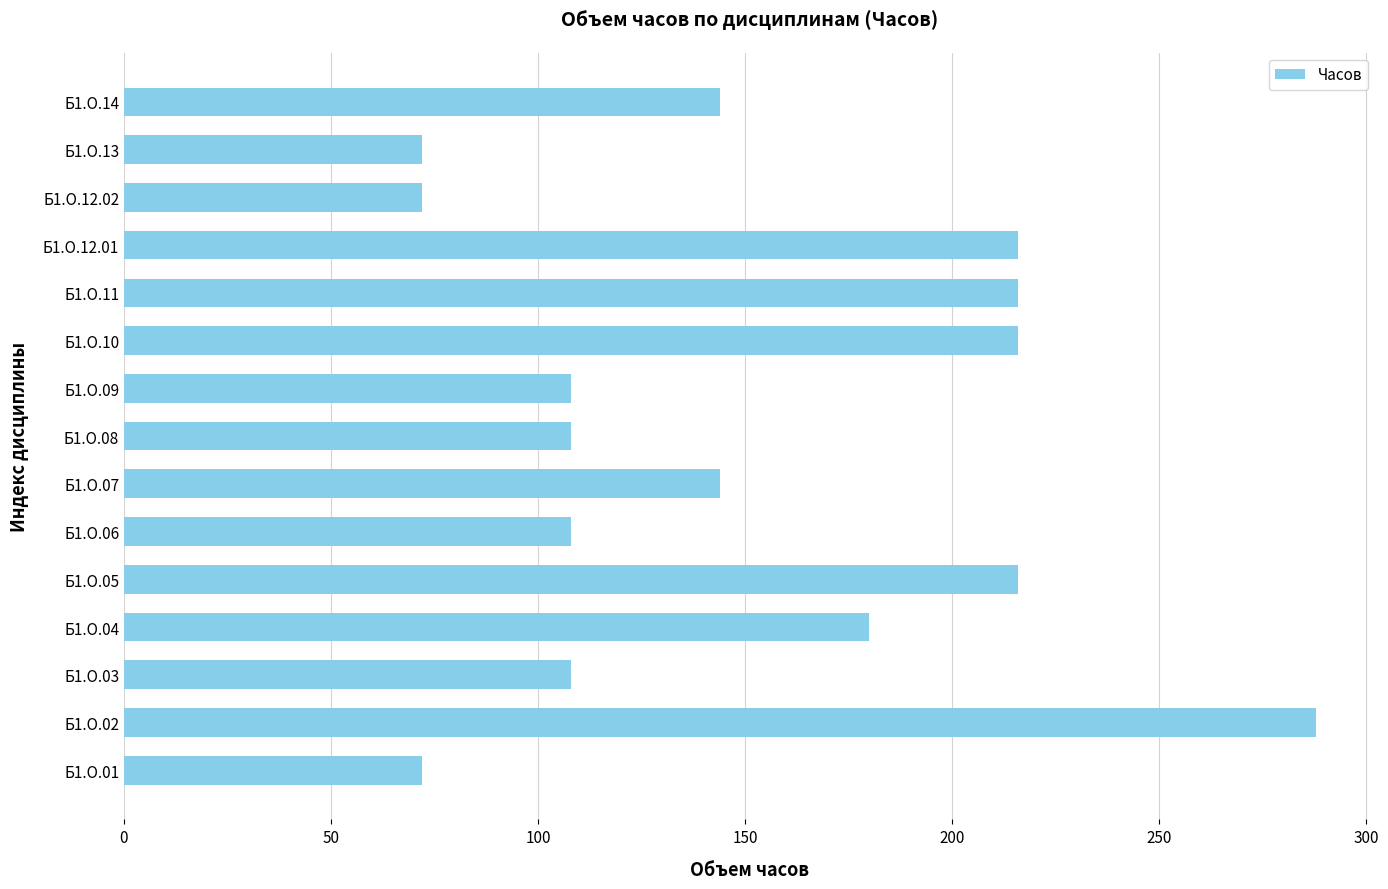

The value at Б1.О.05 is 50. True or false?

False